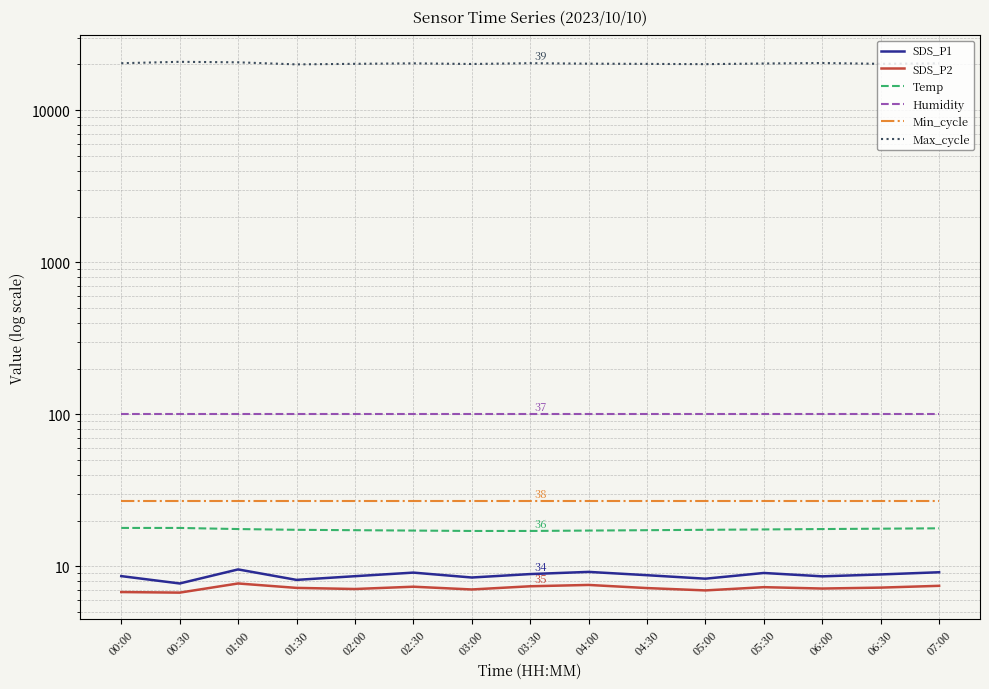

Is the value of SDS_P2 at 00:00 greater than the value of SDS_P1 at 04:00?

No